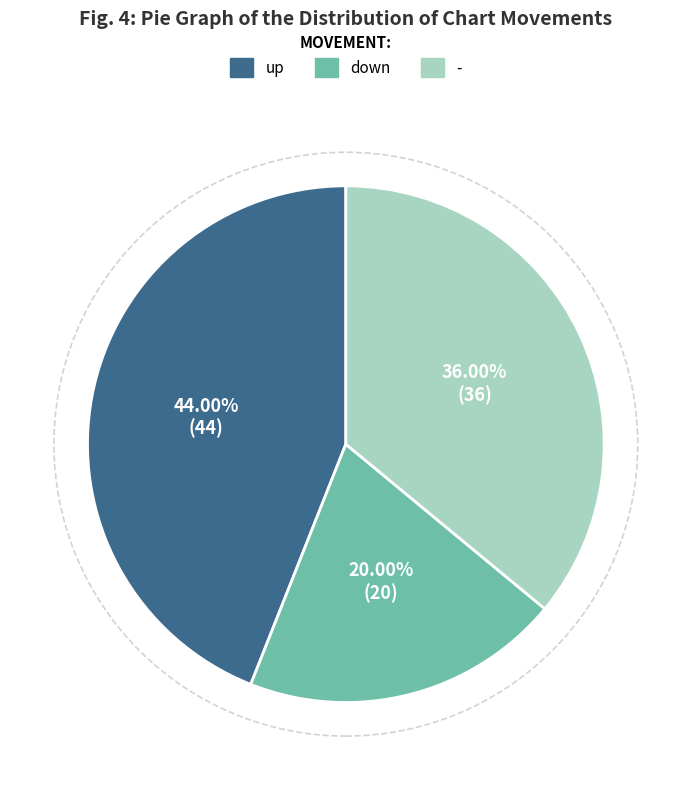

What is the largest slice in the pie chart?

up